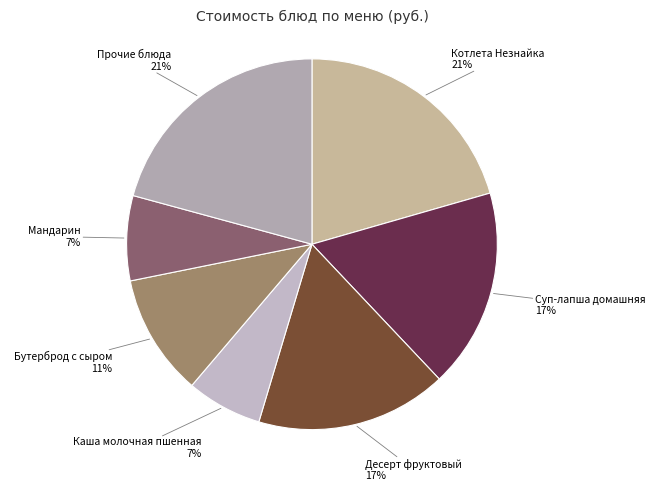

How many segments does this pie chart have?

7